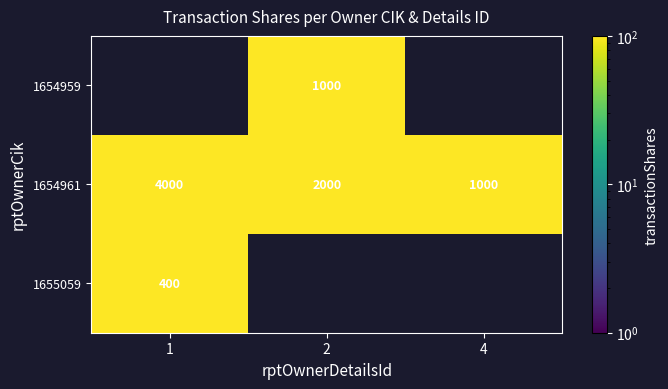

What is the difference between the maximum and minimum values in the 1654961 series?

3000